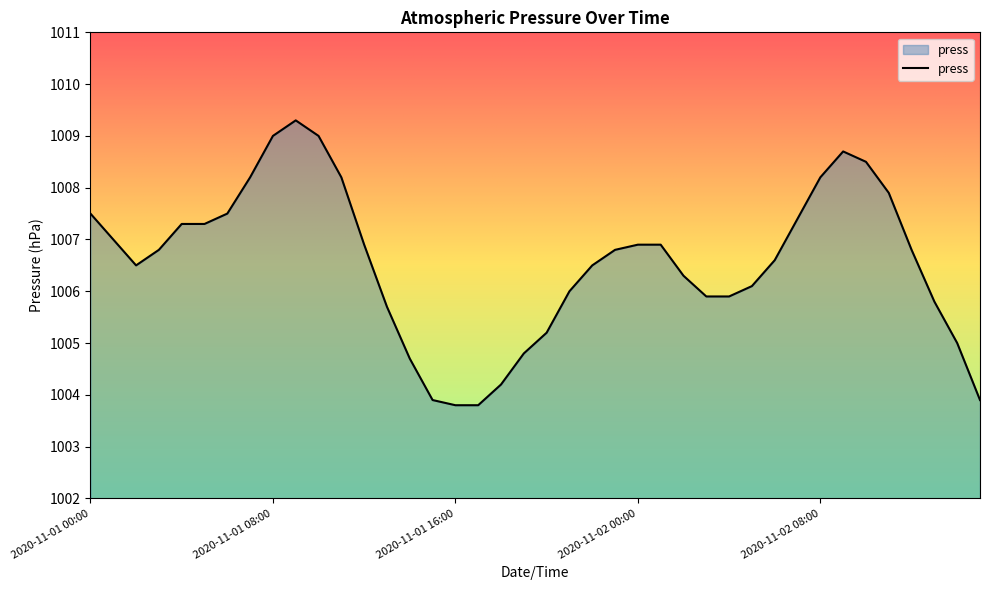

What is the difference between the maximum and minimum values?

5.5